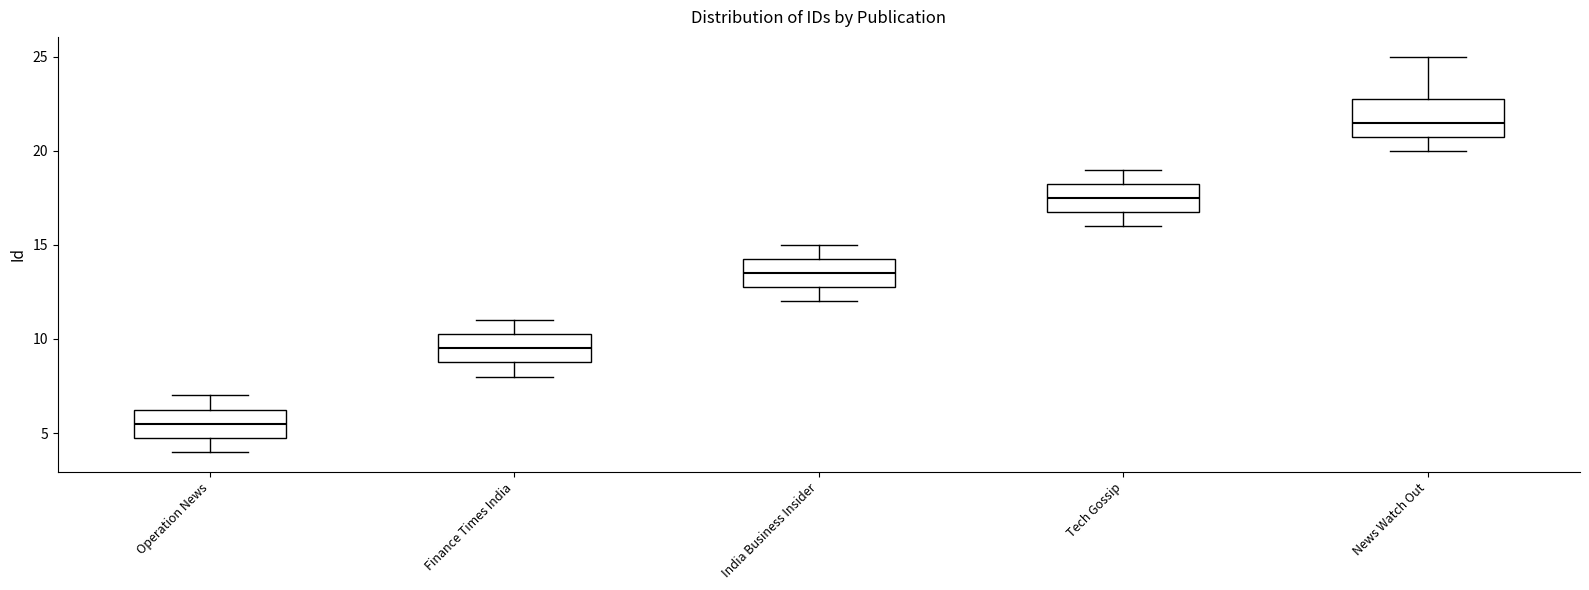

Reading left to right, read every box against the y-axis: the position of its median line, the range the box covers, and the ends of its whiskers. The values are not printed on the chart, so give them approximately, as read against the axis.

Operation News: median 5.5, box 5.0 to 6.5, whiskers 4.0 to 7.0
Finance Times India: median 9.5, box 9.0 to 10.5, whiskers 8.0 to 11.0
India Business Insider: median 13.5, box 13.0 to 14.5, whiskers 12.0 to 15.0
Tech Gossip: median 17.5, box 17.0 to 18.5, whiskers 16.0 to 19.0
News Watch Out: median 21.5, box 21.0 to 23.0, whiskers 20.0 to 25.0